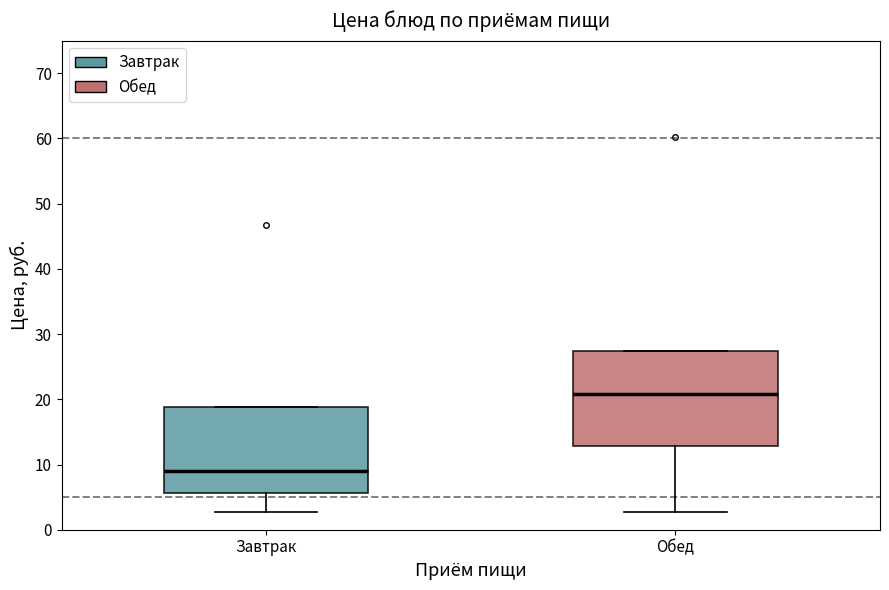

Reading left to right, read every box against the y-axis: the position of its median line, the range the box covers, and the ends of its whiskers. The values are not printed on the chart, so give them approximately, as read against the axis.

Завтрак: median 9, box 6 to 19, whiskers 3 to 19
Обед: median 21, box 13 to 27, whiskers 3 to 27